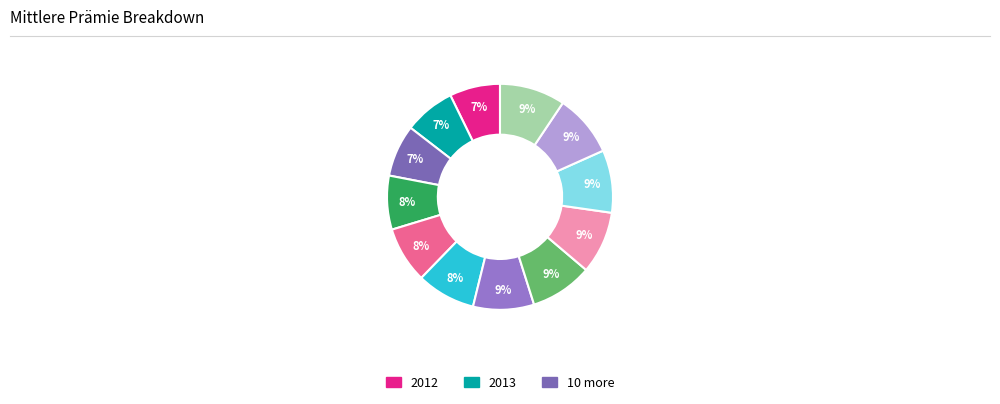

Which category has the biggest portion of the pie?

2023